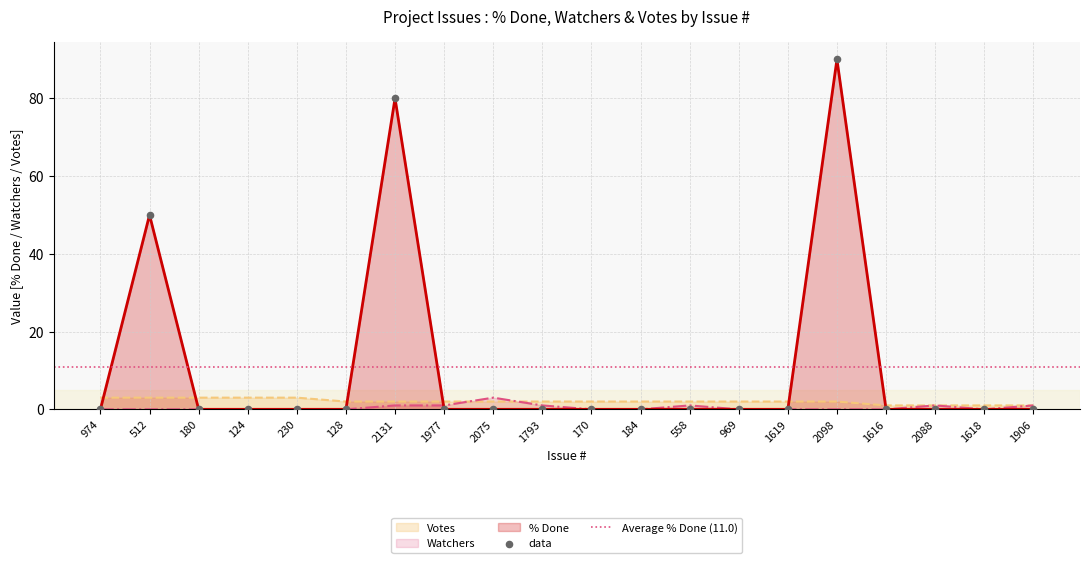

Which series has the largest total across all categories?

% Done